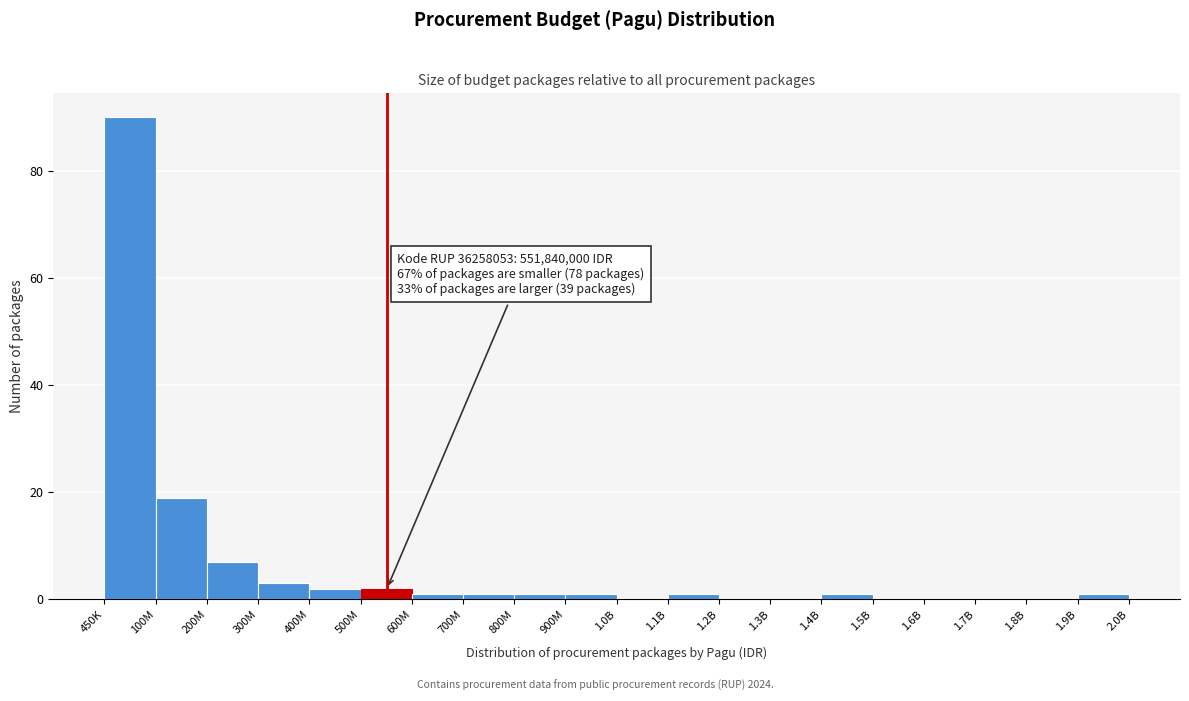

Reading left to right, transcribe all the data shown in this chart.

450K=90	100M=19	200M=7	300M=3	400M=2	500M=2	600M=1	700M=1	800M=1	900M=1	1.0B=0	1.1B=1	1.2B=0	1.3B=0	1.4B=1	1.5B=0	1.6B=0	1.7B=0	1.8B=0	1.9B=1